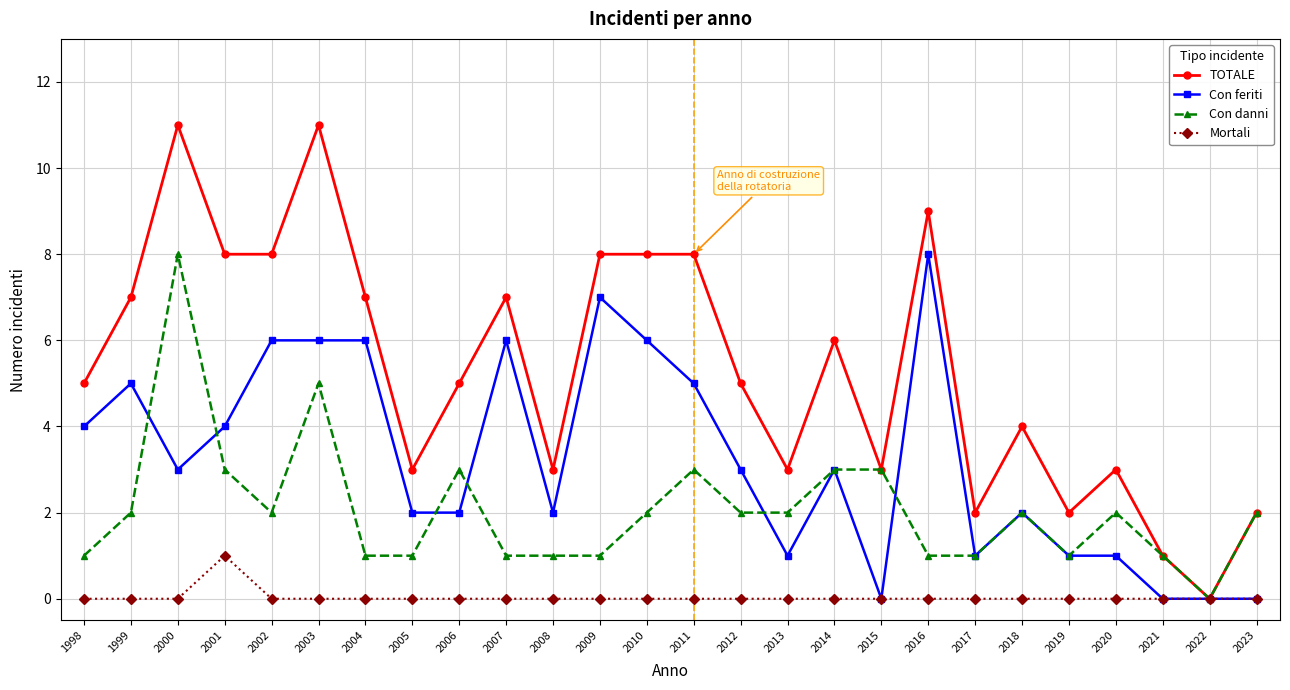

Which series changed the most between 2000 and 2022?

TOTALE